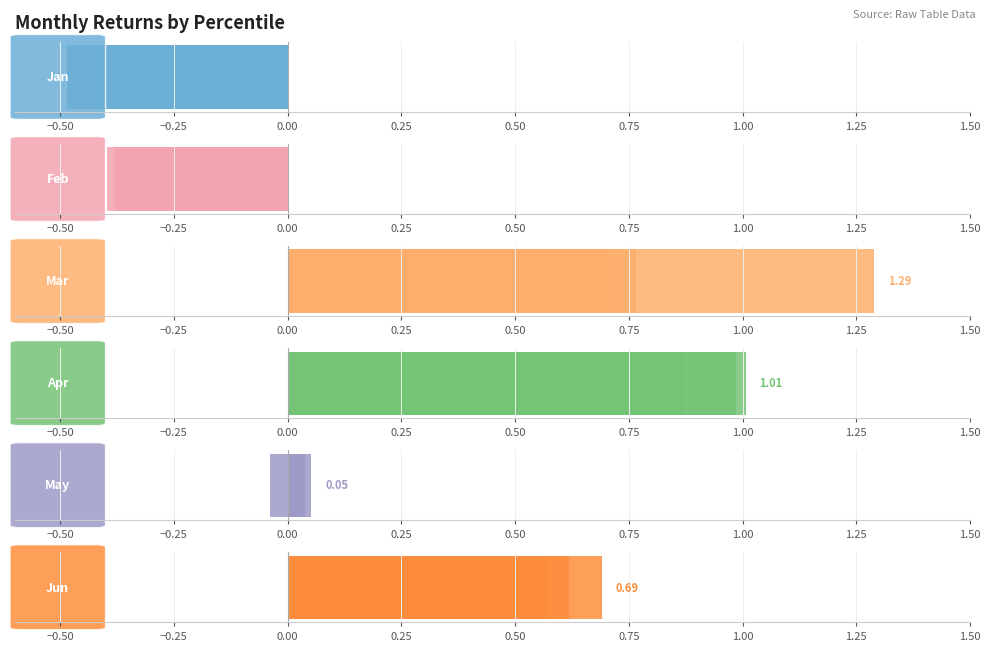

What are all the series names shown in the legend?

Jan, Feb, Mar, Apr, May, Jun